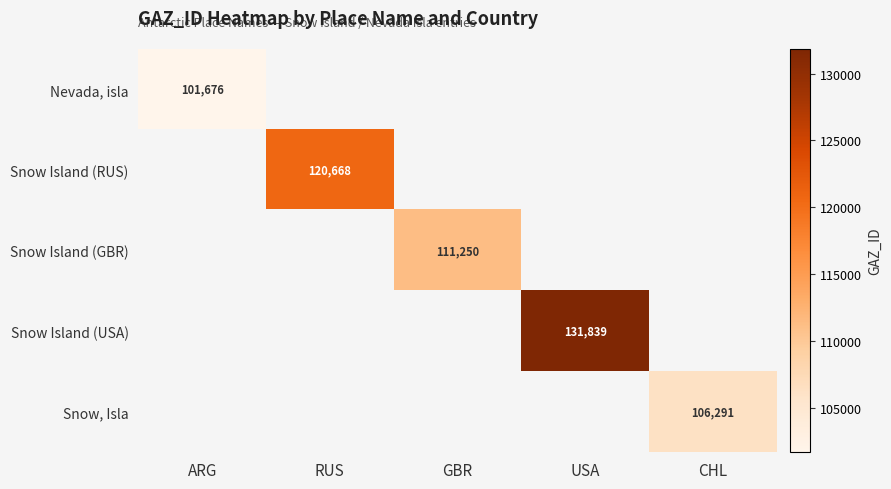

What is the maximum value shown in the chart?

131839.0